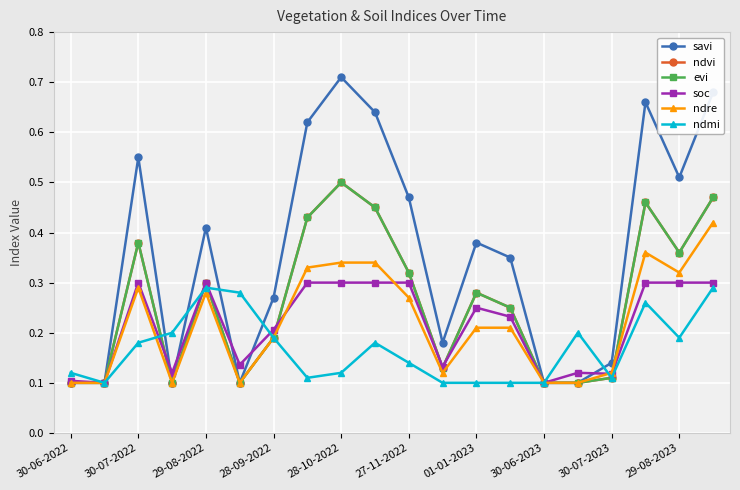

Which series has the largest total across all categories?

savi